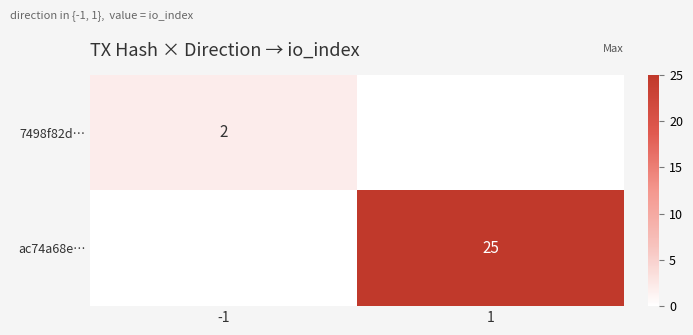

Is it true that 7498f82d… equals 2 at -1?

True